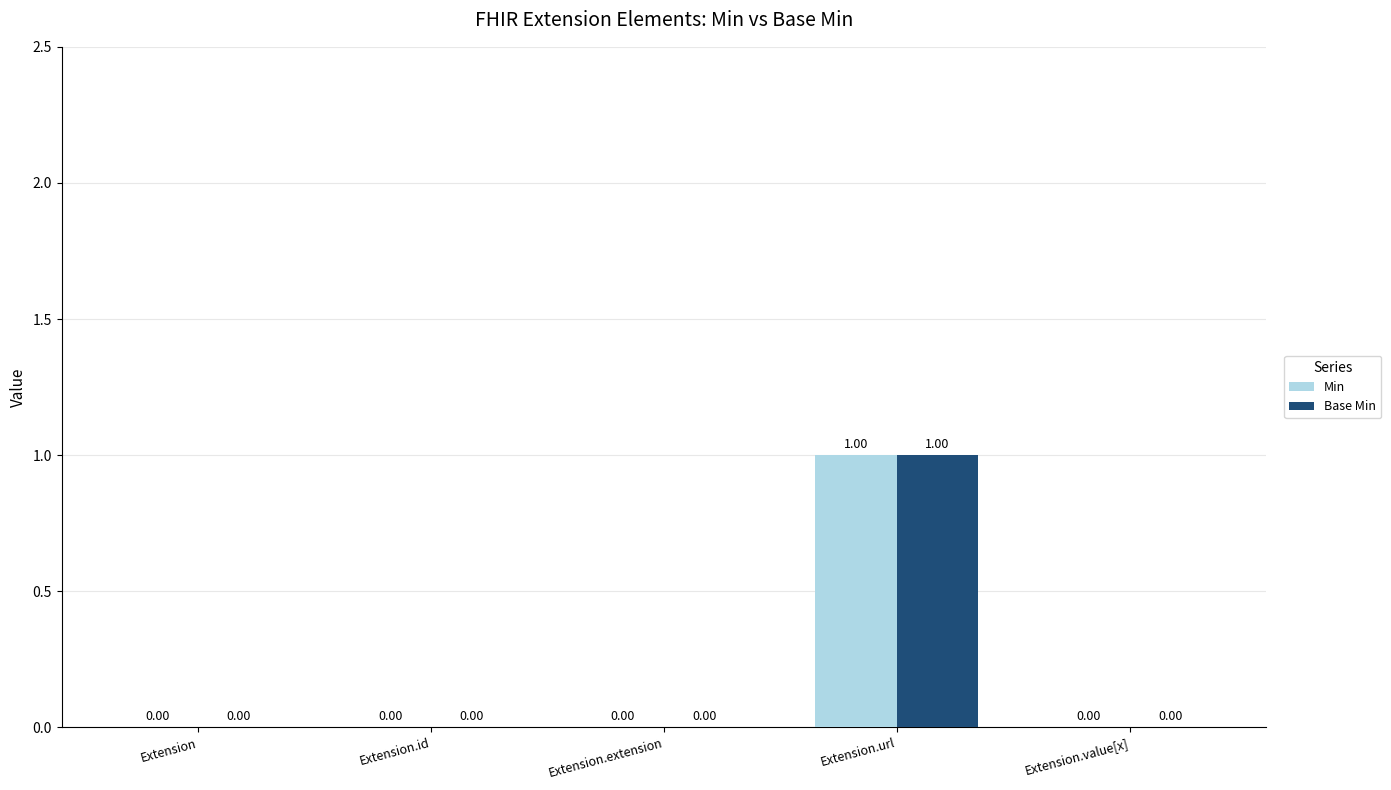

At which category is the sum across all series the highest?

Extension.url